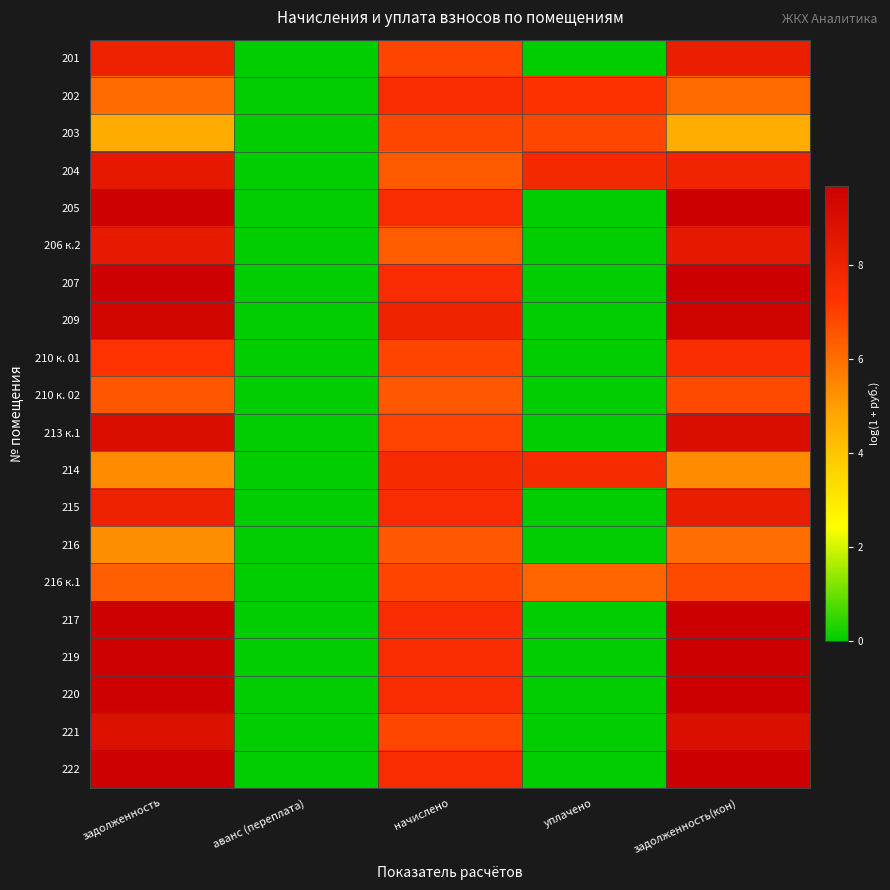

At which category is the sum across all series the highest?

задолженность(кон)